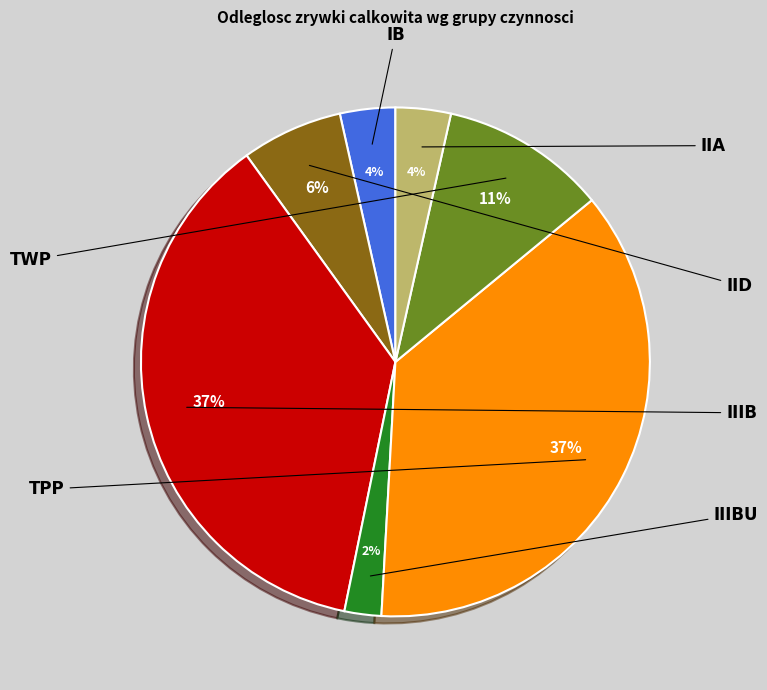

Does any single category account for the majority?

No